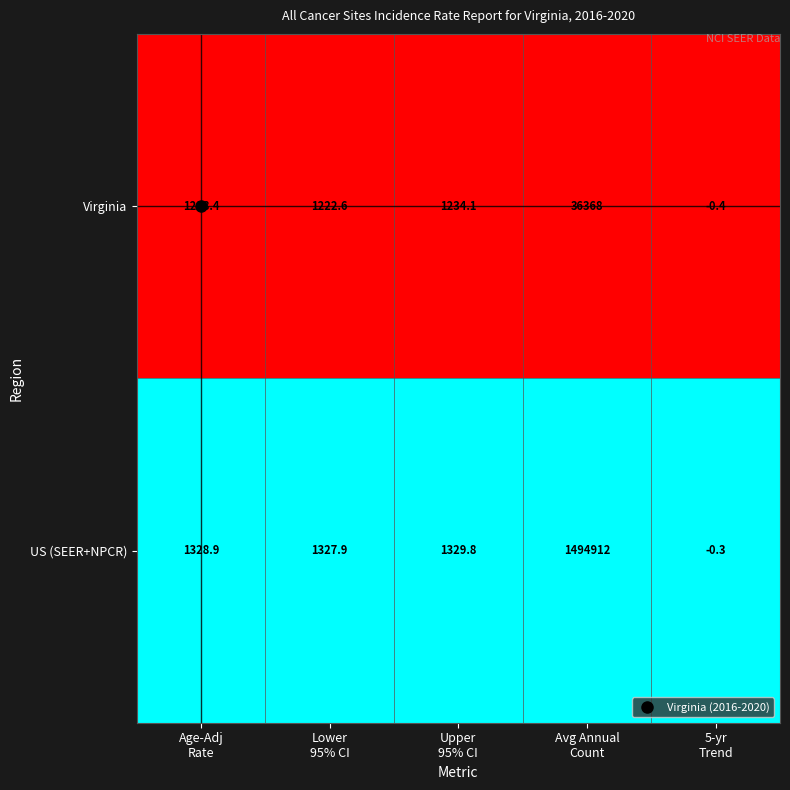

Rank the series at 5-yr
Trend from lowest to highest value.

Virginia, US (SEER+NPCR)